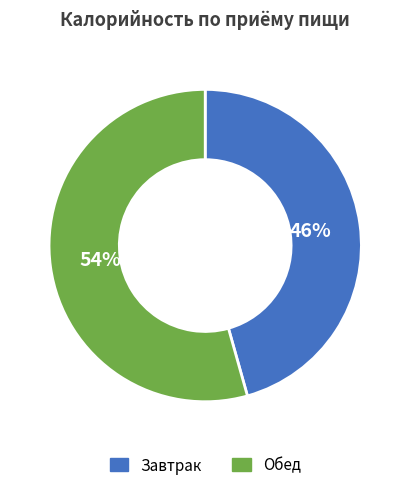

What is the ratio of the value at Обед to the value at Завтрак?

1.2